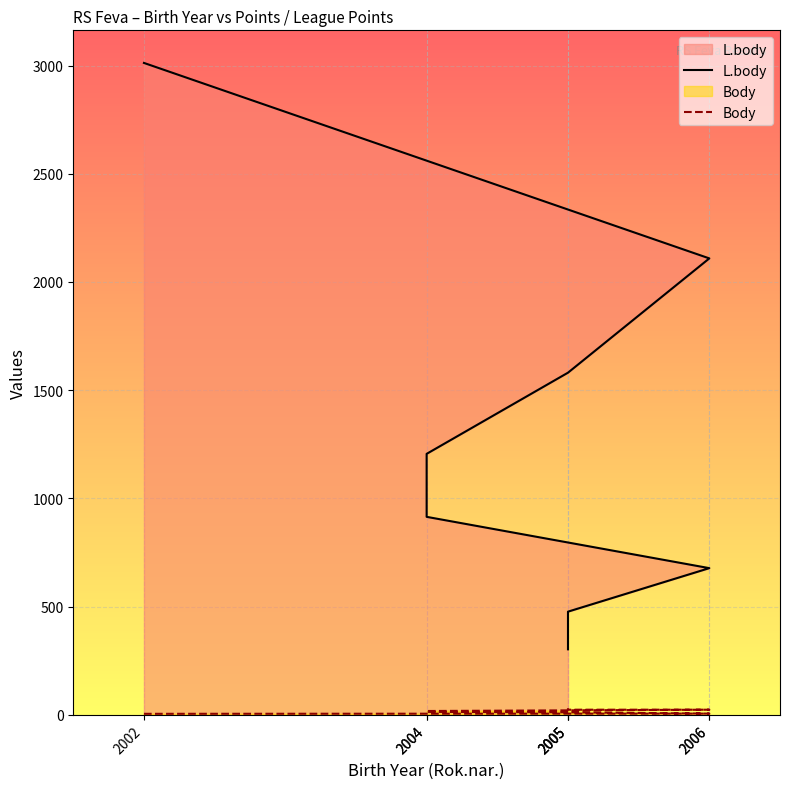

Which series has the largest total across all categories?

L.body